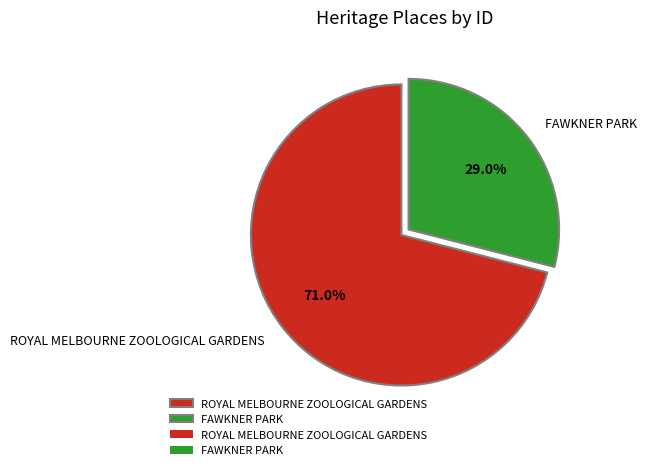

To the nearest percent, what percentage of the pie is FAWKNER PARK?

29%